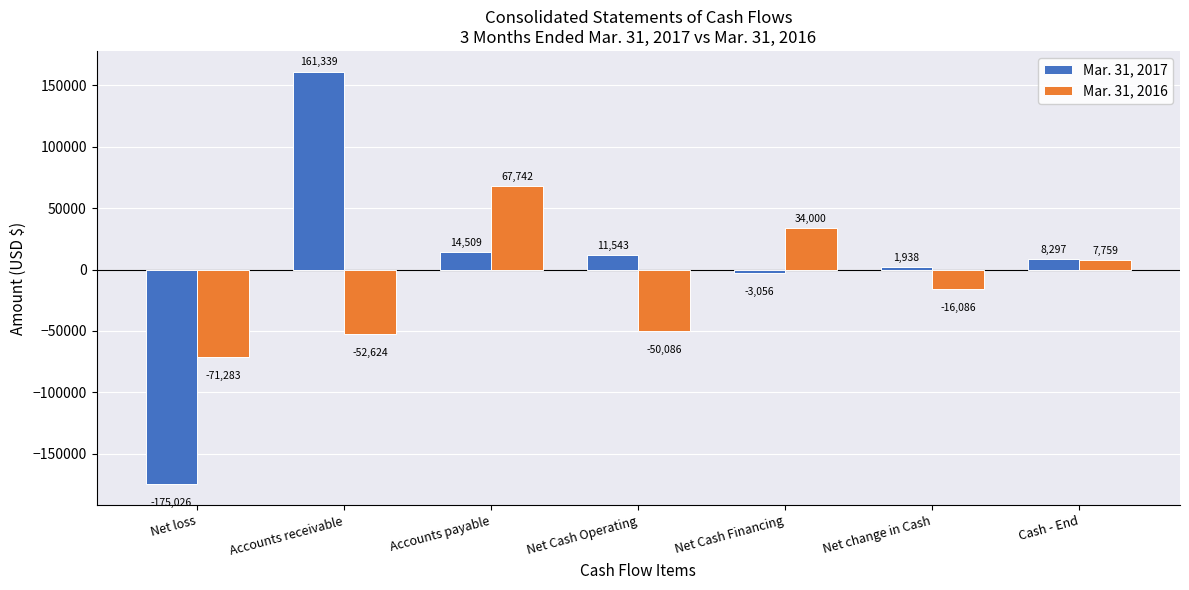

Is the value of Mar. 31, 2017 at Net Cash Operating greater than the value of Mar. 31, 2016 at Net Cash Financing?

No